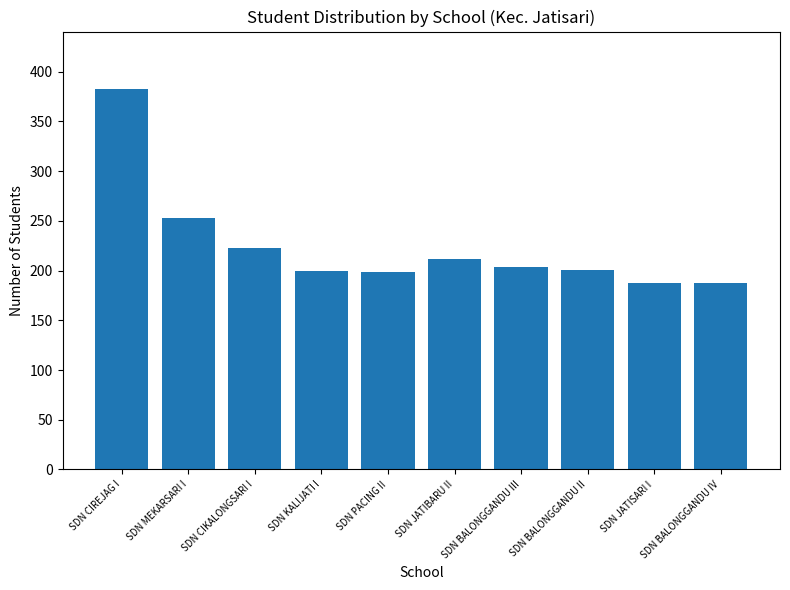

What is the label of the 6th bar from the right?

SDN PACING II